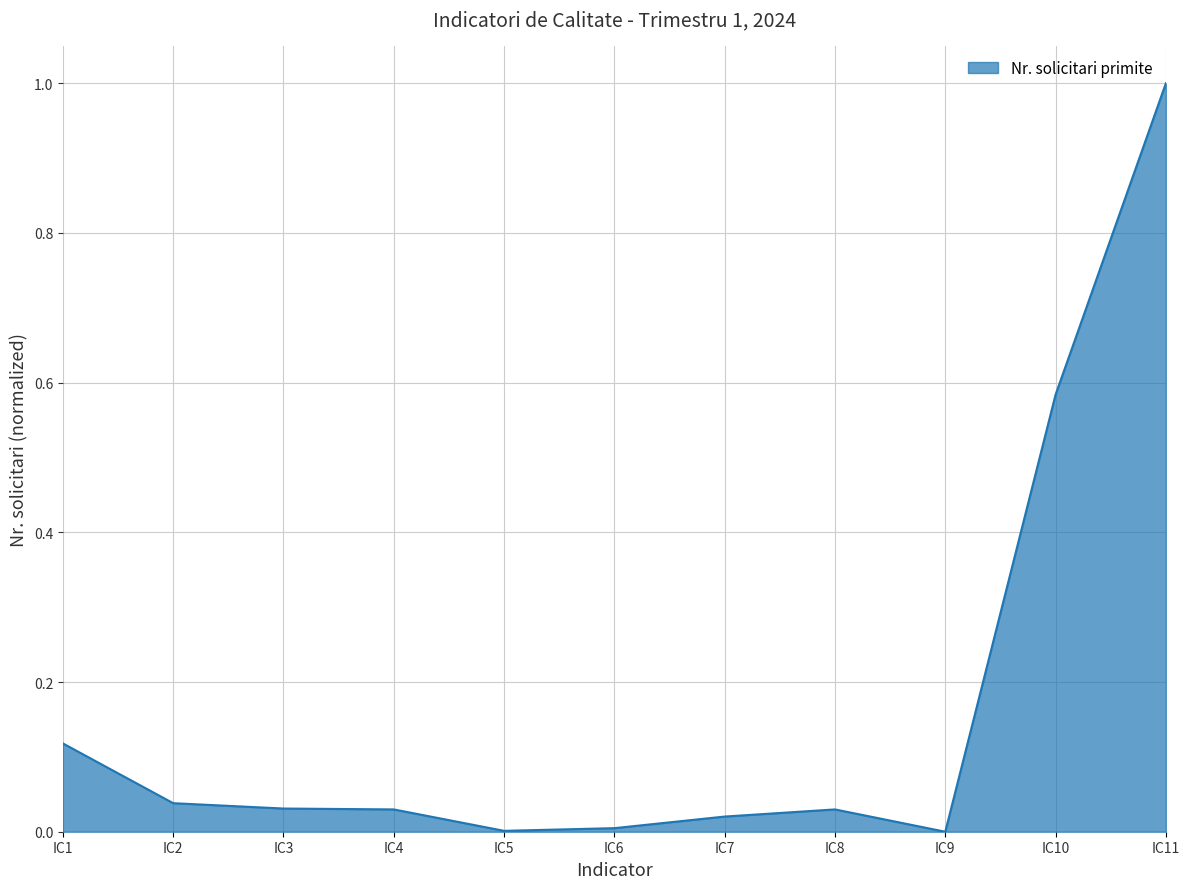

True or false: the data has more than 0 interior local peaks.

True